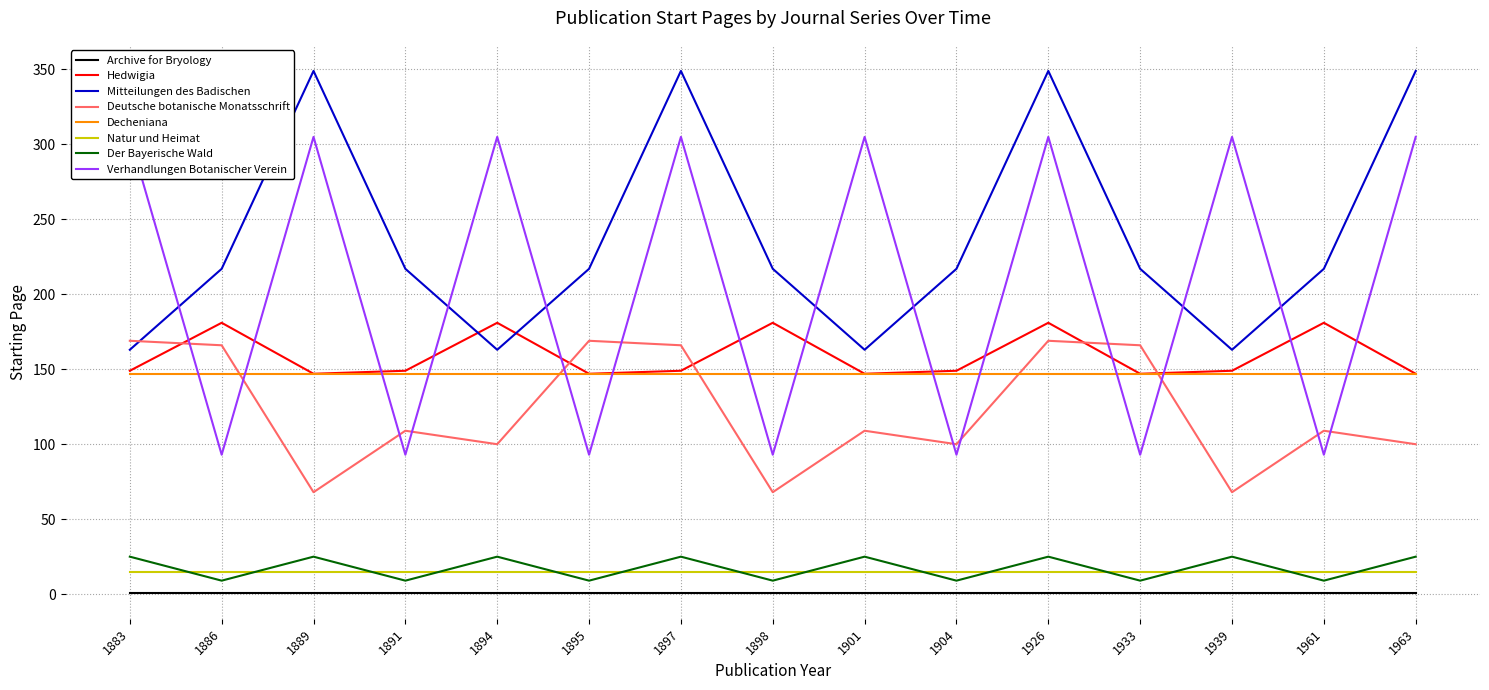

What is the value of the Der Bayerische Wald point at the 1st from the left?

25